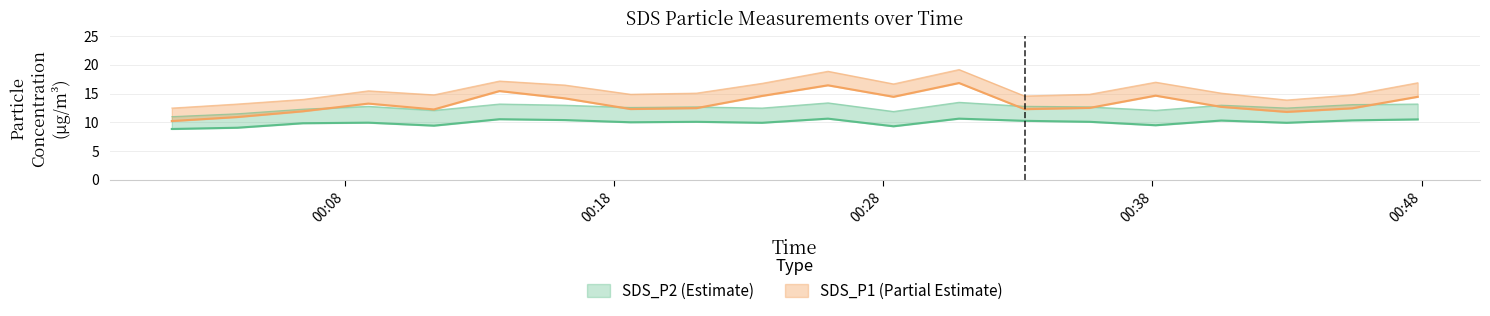

True or false: SDS_P2 and SDS_P1 cross at least once.

False